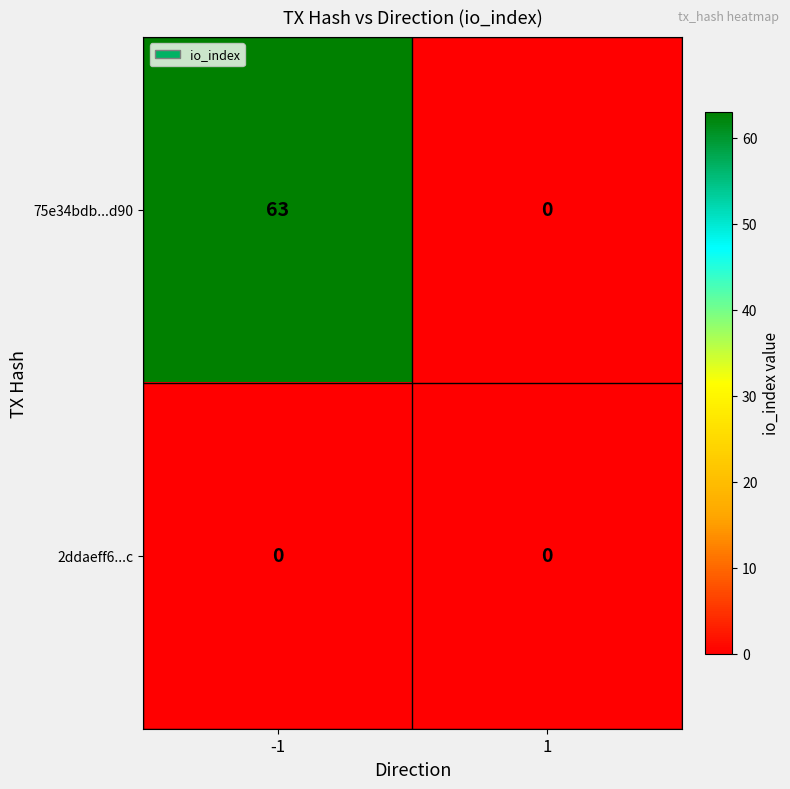

Rank the series at -1 from highest to lowest value.

75e34bdb...d90, 2ddaeff6...c